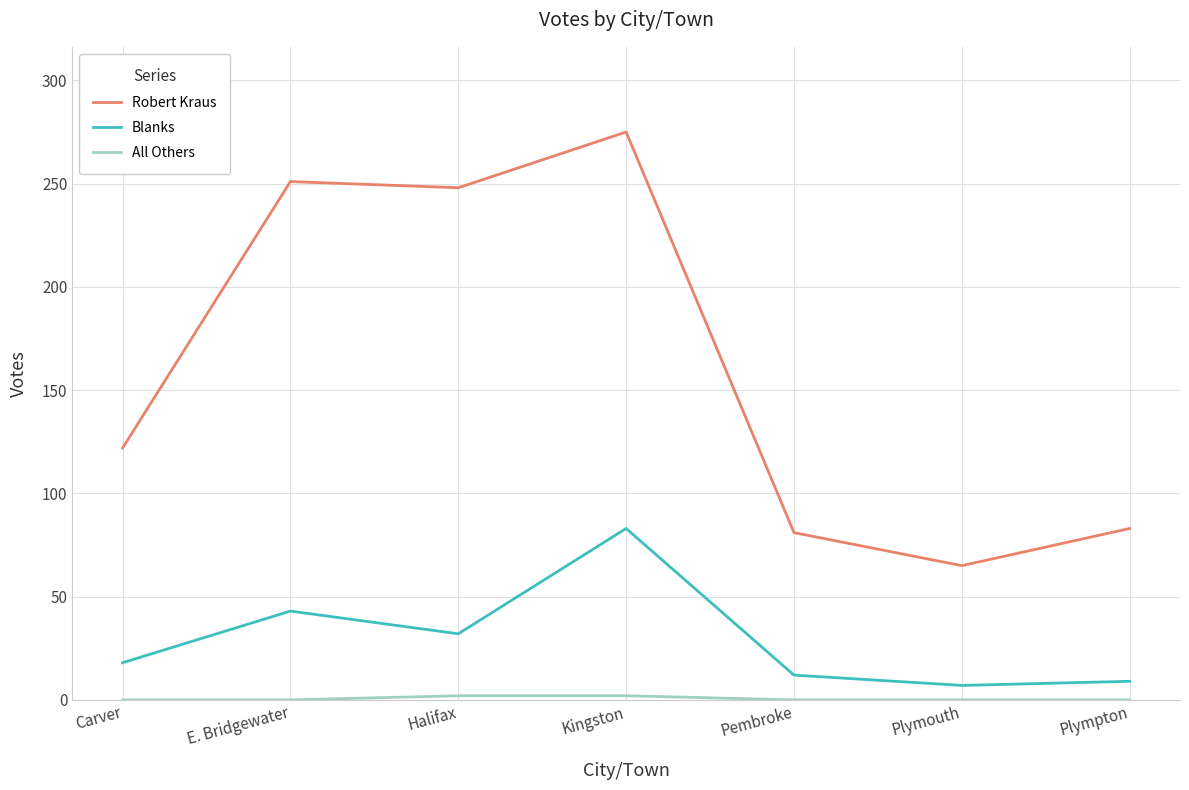

What is the difference between the highest and lowest values at Plymouth?

65